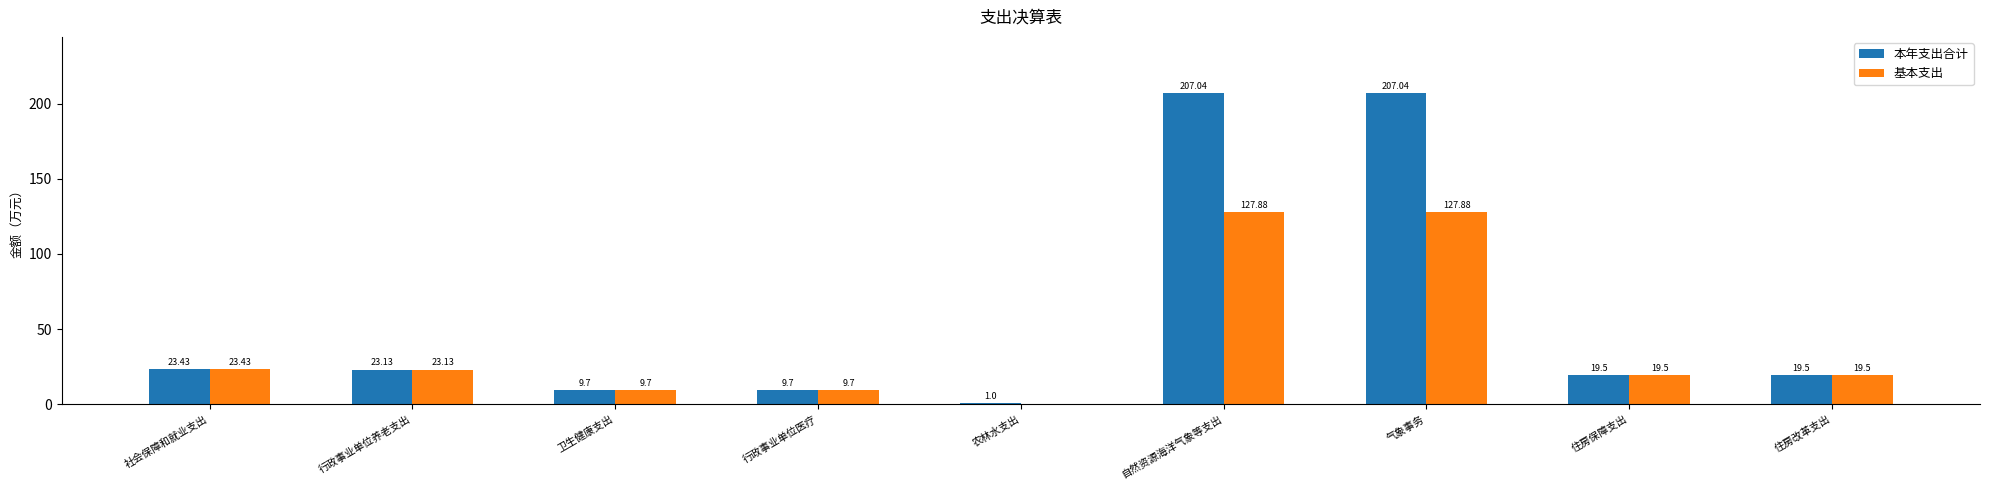

What value does the 本年支出合计 series have at 社会保障和就业支出?

23.4